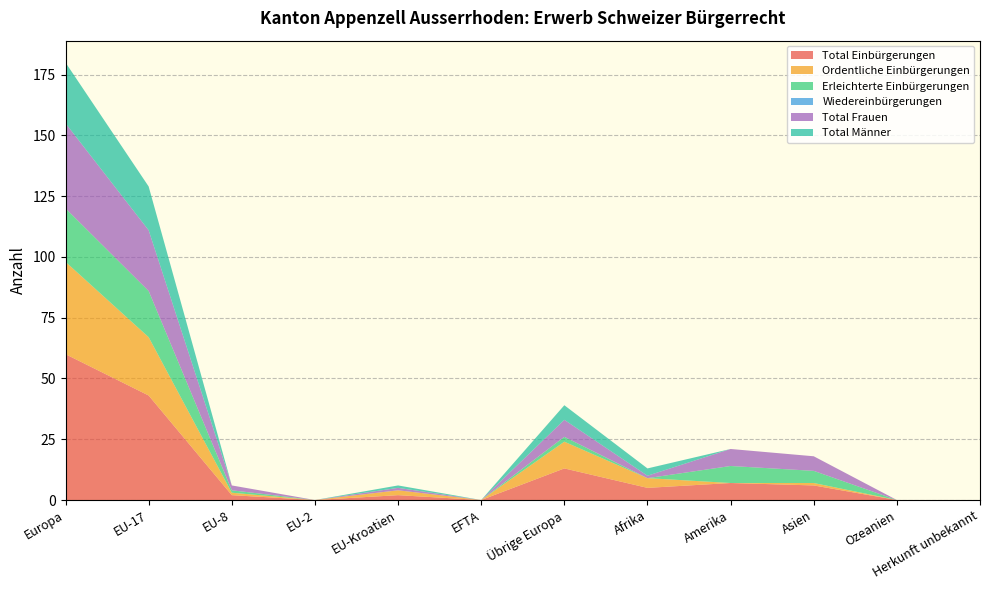

Reading left to right, list all the values displayed in this chart.

Total Einbürgerungen: Europa=60	EU-17=43	EU-8=2	EU-2=0	EU-Kroatien=2	EFTA=0	Übrige Europa=13	Afrika=5	Amerika=7	Asien=6	Ozeanien=0	Herkunft unbekannt=0
Ordentliche Einbürgerungen: Europa=38	EU-17=24	EU-8=1	EU-2=0	EU-Kroatien=2	EFTA=0	Übrige Europa=11	Afrika=4	Amerika=0	Asien=1	Ozeanien=0	Herkunft unbekannt=0
Erleichterte Einbürgerungen: Europa=22	EU-17=19	EU-8=1	EU-2=0	EU-Kroatien=0	EFTA=0	Übrige Europa=2	Afrika=0	Amerika=7	Asien=5	Ozeanien=0	Herkunft unbekannt=0
Wiedereinbürgerungen: Europa=0	EU-17=0	EU-8=0	EU-2=0	EU-Kroatien=0	EFTA=0	Übrige Europa=0	Afrika=0	Amerika=0	Asien=0	Ozeanien=0	Herkunft unbekannt=0
Total Frauen: Europa=35	EU-17=25	EU-8=2	EU-2=0	EU-Kroatien=1	EFTA=0	Übrige Europa=7	Afrika=1	Amerika=7	Asien=6	Ozeanien=0	Herkunft unbekannt=0
Total Männer: Europa=25	EU-17=18	EU-8=0	EU-2=0	EU-Kroatien=1	EFTA=0	Übrige Europa=6	Afrika=3	Amerika=0	Asien=0	Ozeanien=0	Herkunft unbekannt=0